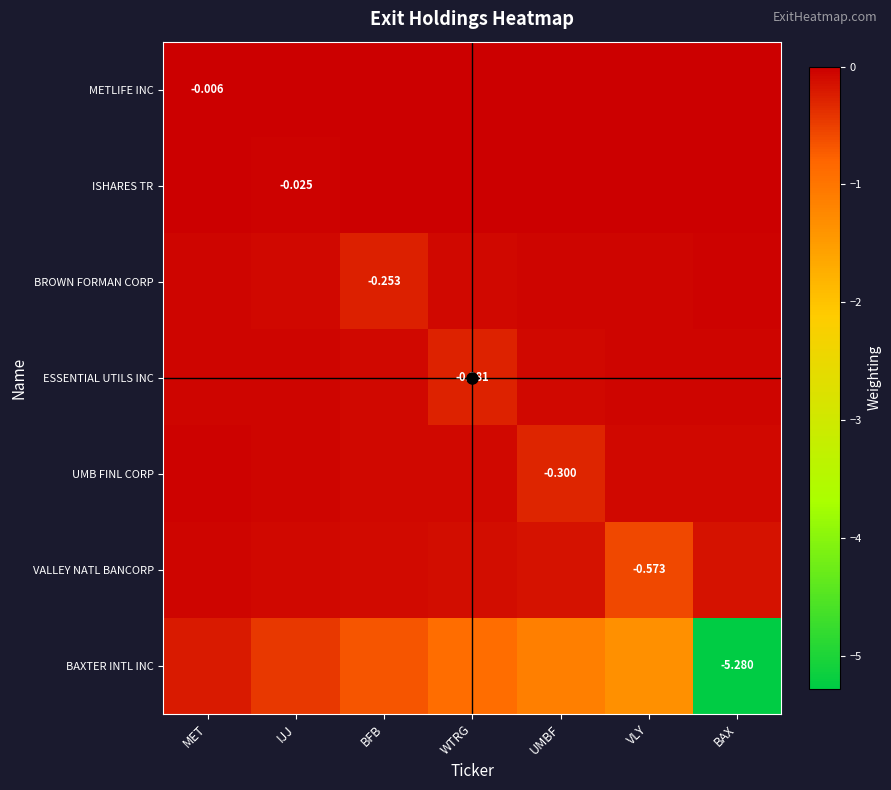

Is it true that VALLEY NATL BANCORP equals -0.1 at IJJ?

True